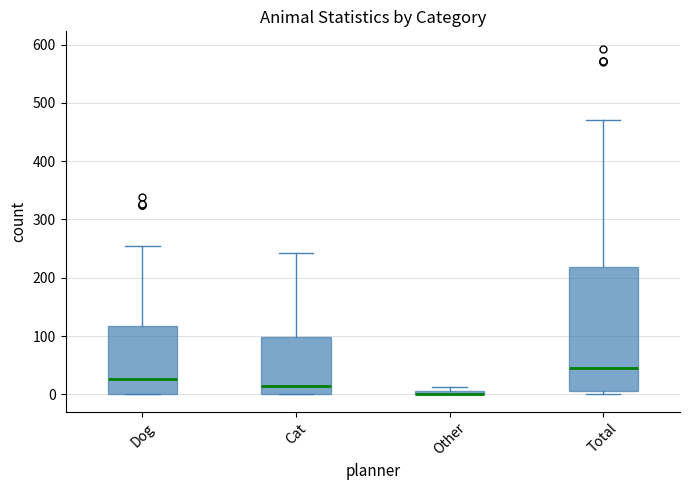

Which box is the tallest, from its lower edge to its upper edge?

Total